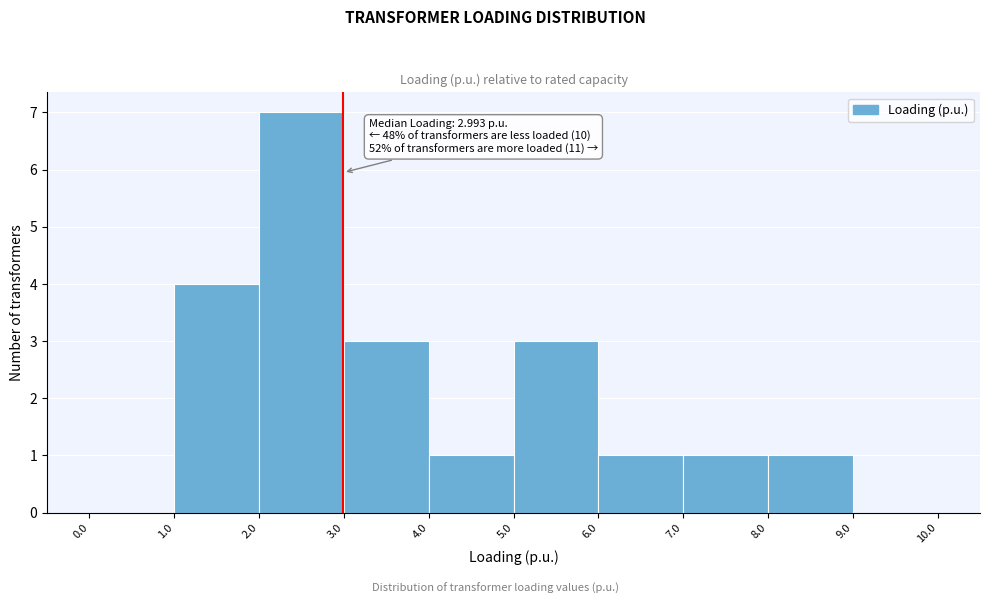

Over which range of the x-axis is the bar tallest?

2.0 to 3.0